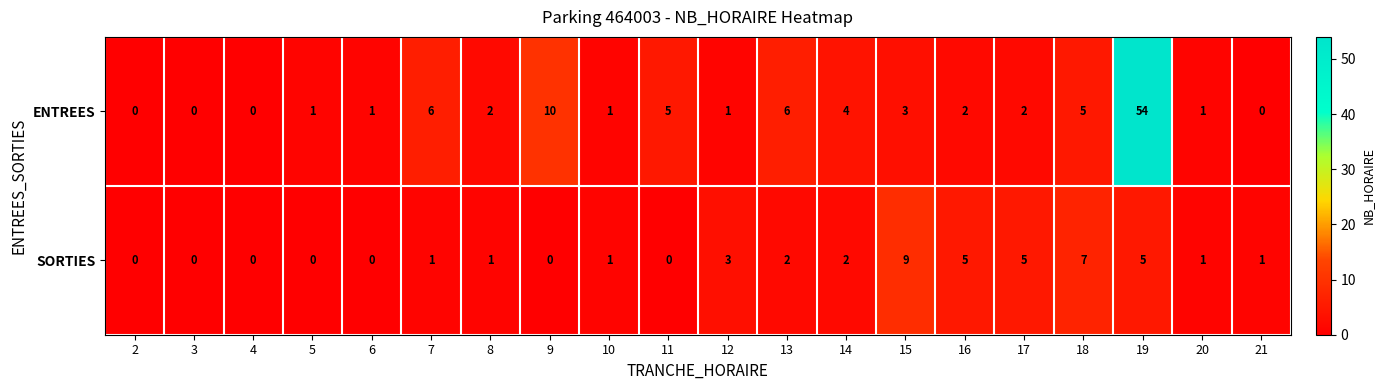

How many positive values does the ENTREES series have?

16